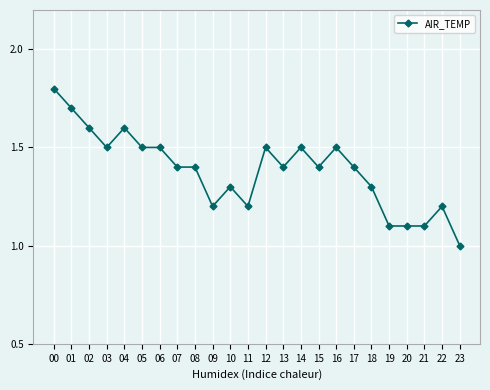

Between 14 and 13, which is larger?

14